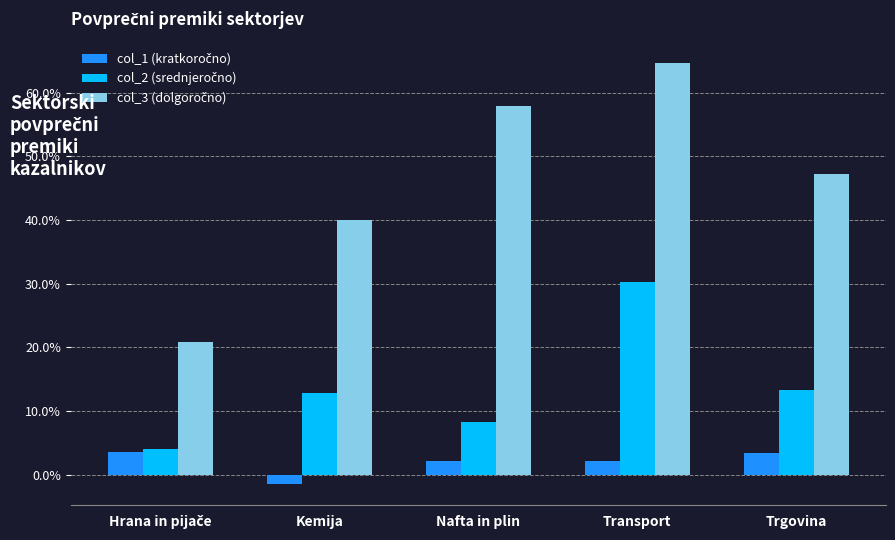

At which category is the sum across all series the highest?

Transport